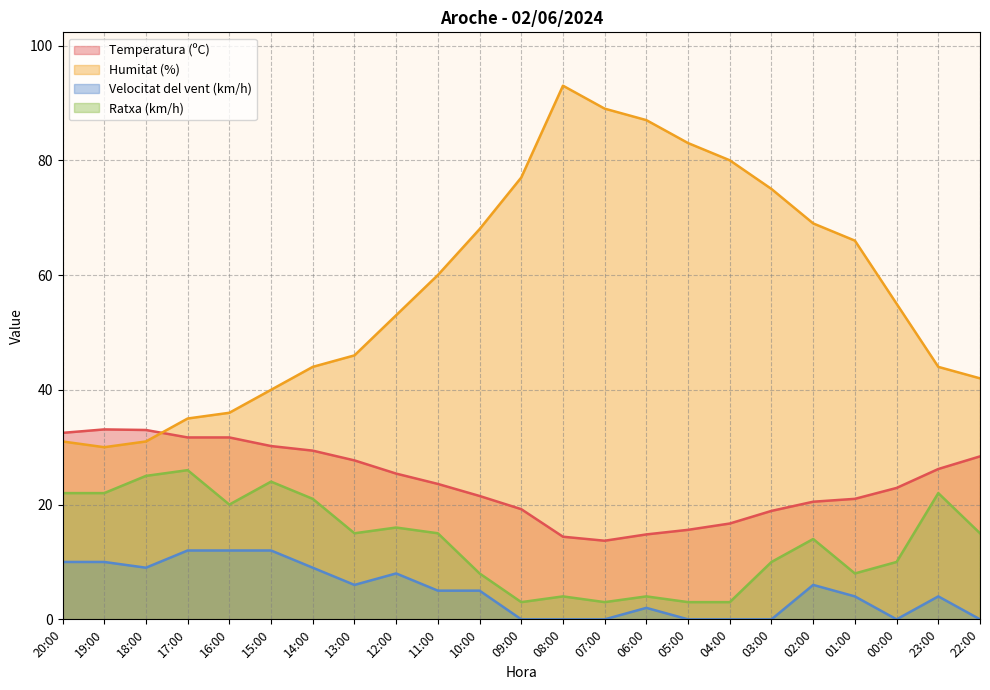

At which label is Temperatura (ºC) closest to 23?

00:00